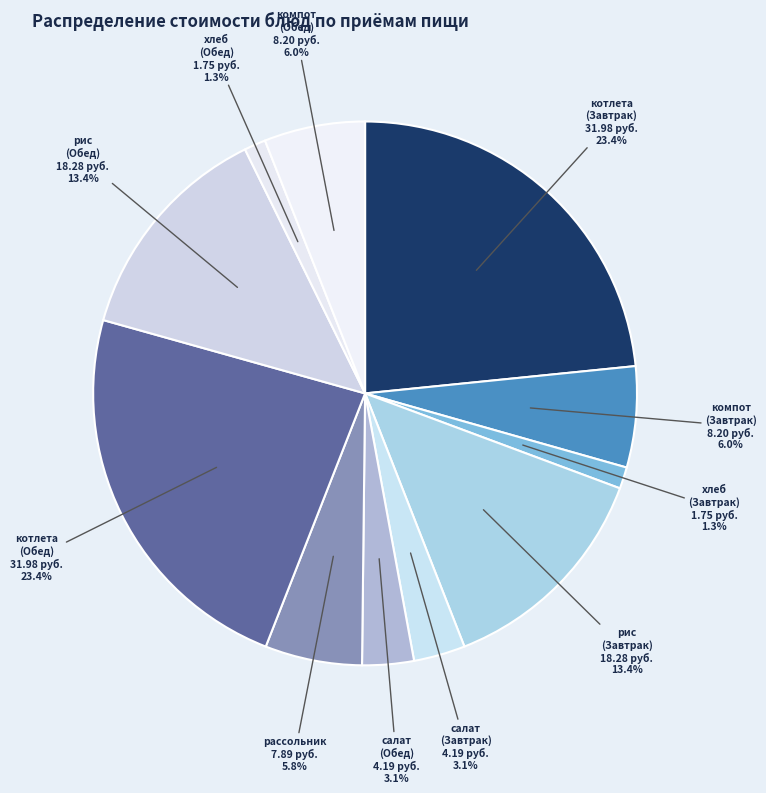

Does any single category account for the majority?

No